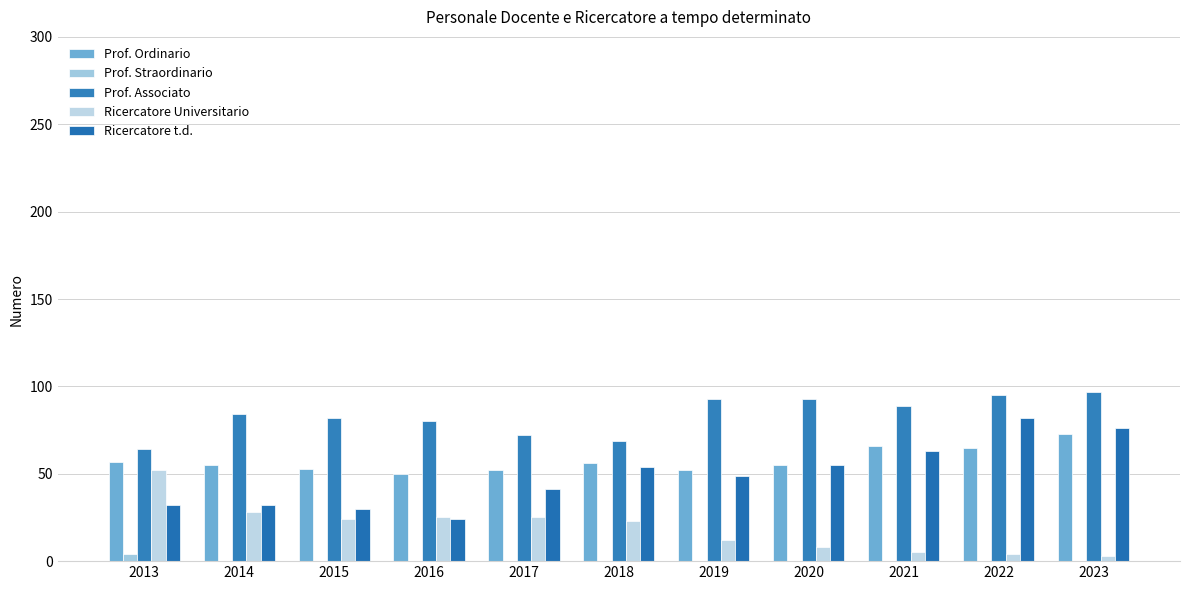

Are the bars horizontal?

No